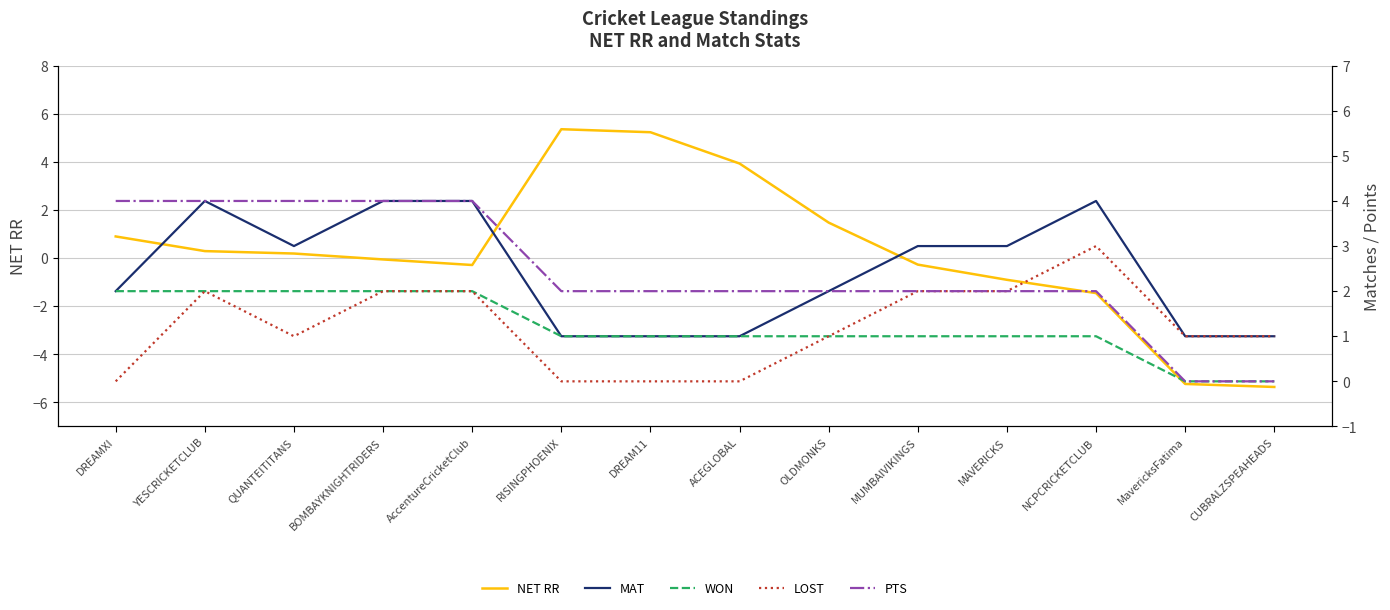

What is the label of the 5th point from the right?

MUMBAIVIKINGS